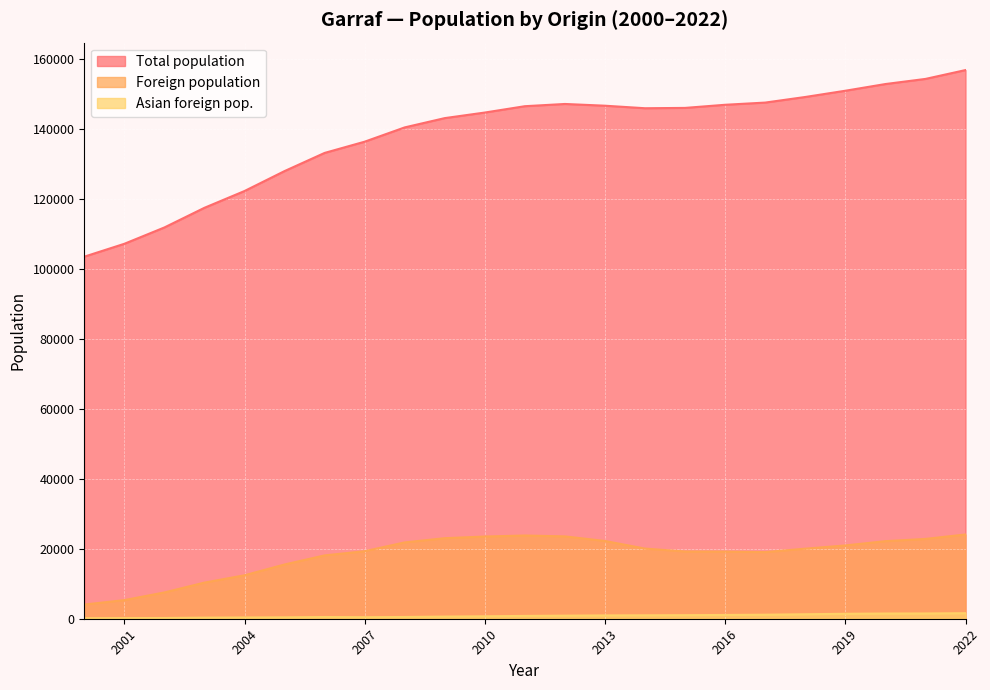

What is the average value of the Foreign population series?

18169